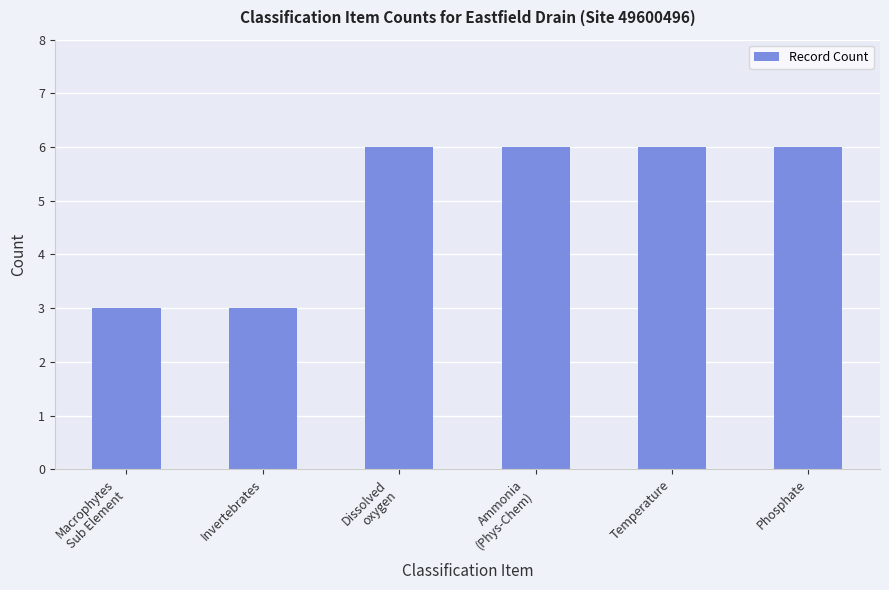

What is the smallest value displayed?

3